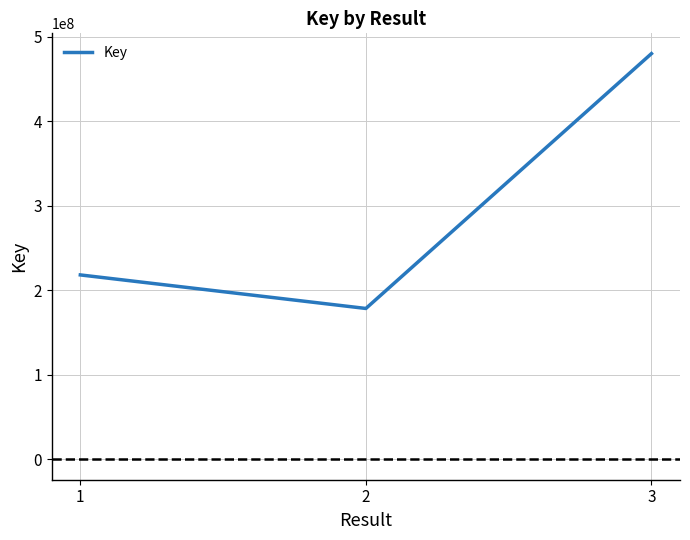

Between 1 and 3, which is larger?

3